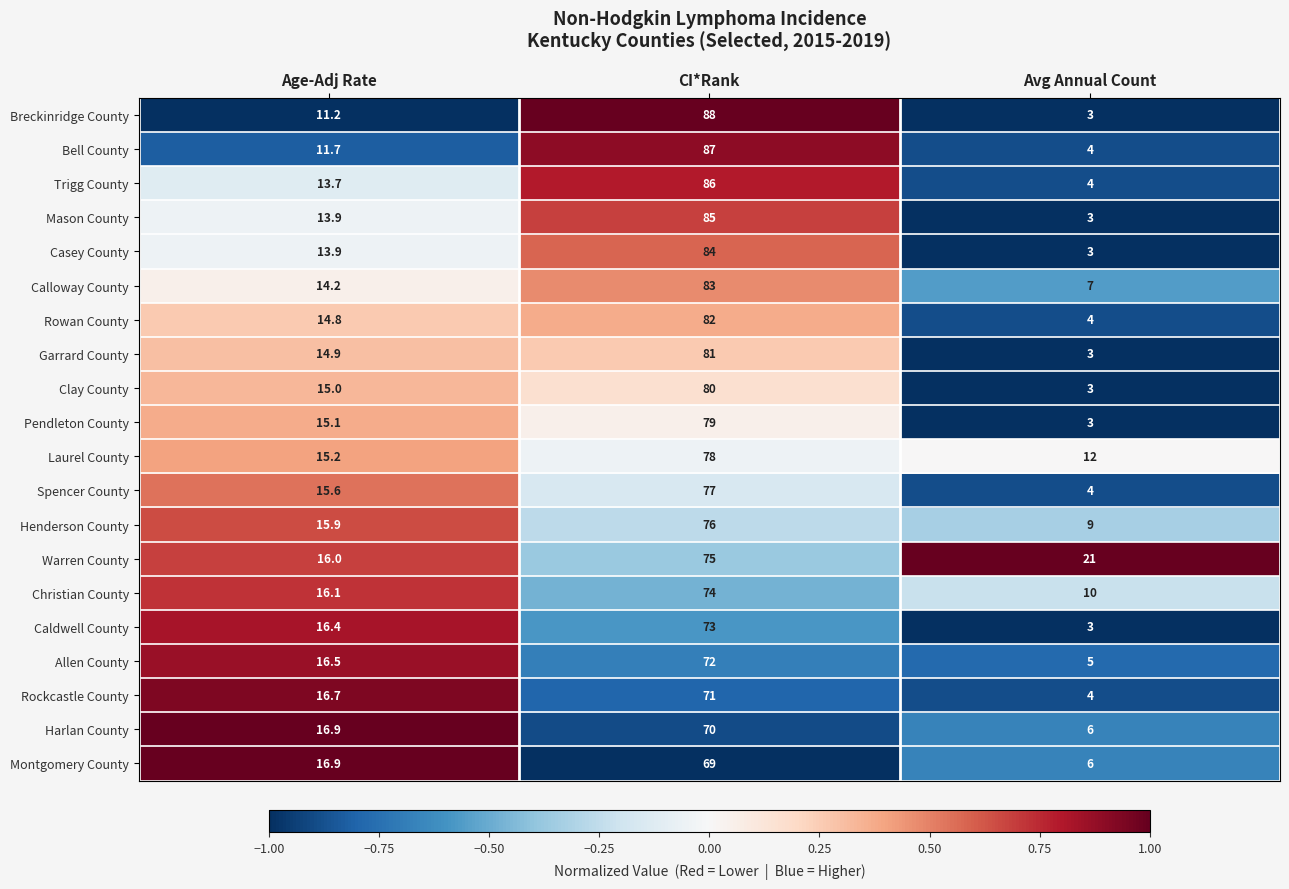

How many Caldwell County values are between 3 and 73?

3